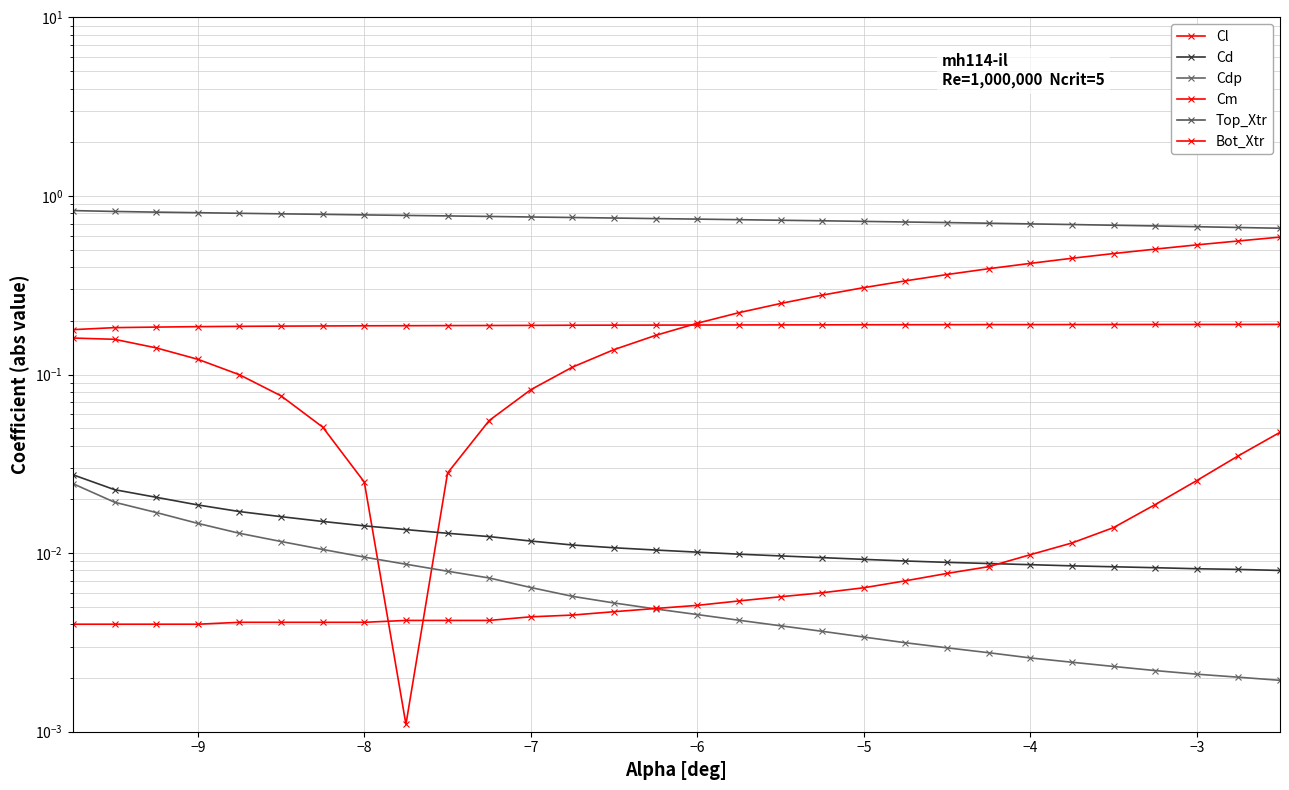

What is the average value of the Cm series?

0.2